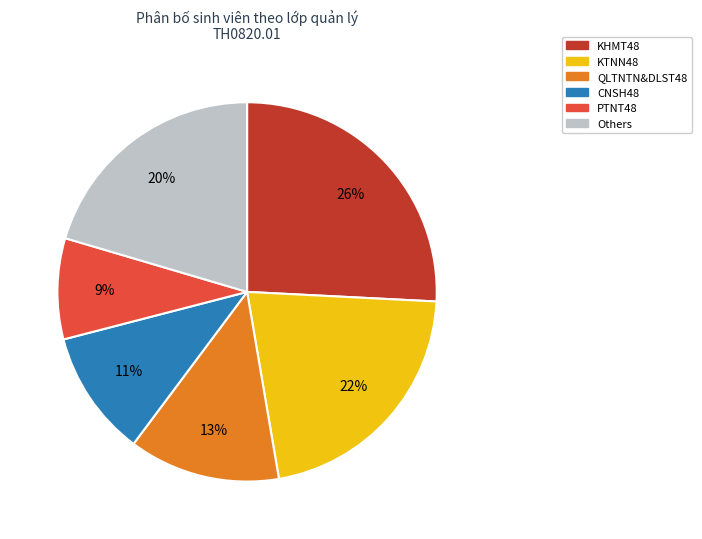

To the nearest percent, what is the average slice percentage?

17%